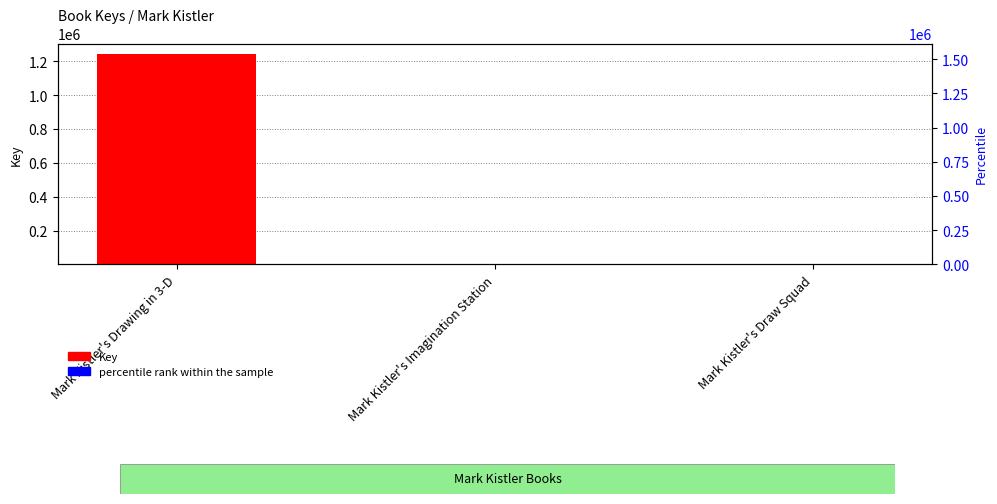

What is the difference between the highest and lowest values at Mark Kistler's Drawing in 3-D?

1242564.0